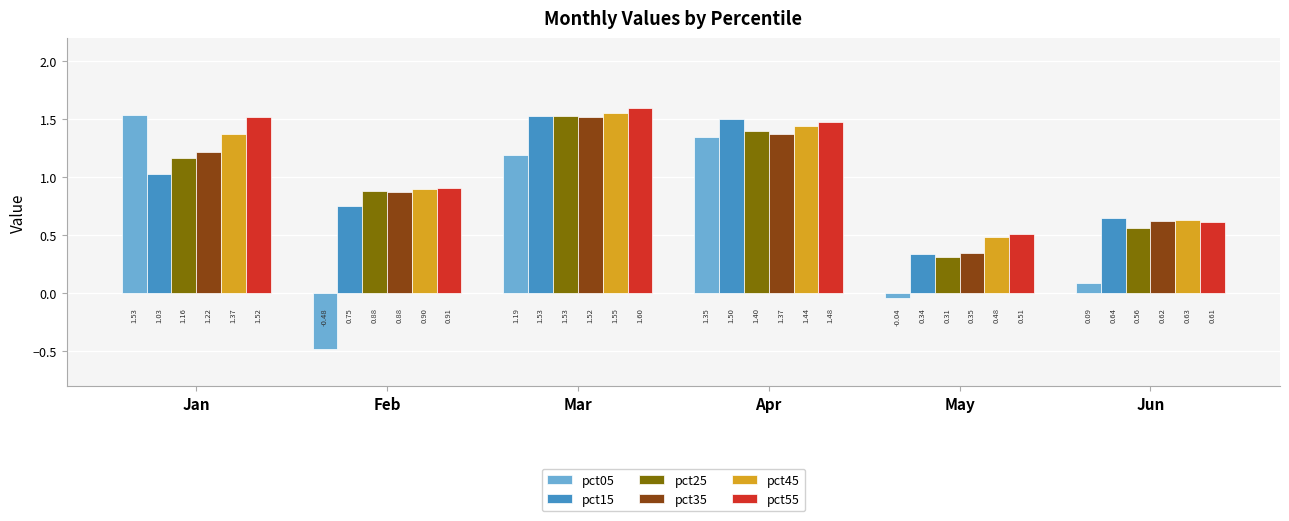

Which series changed the most between Jan and Feb?

pct05